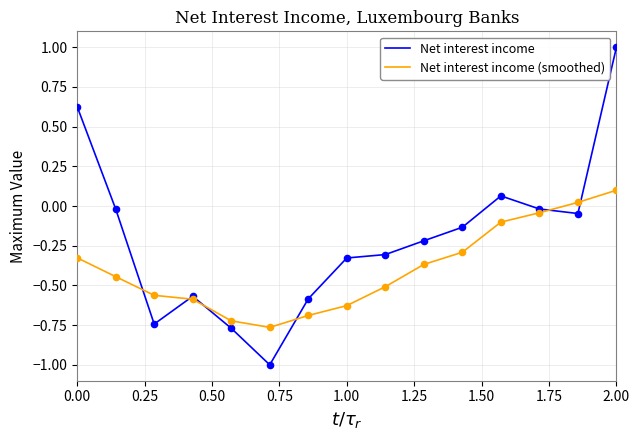

Which series has the largest range (max minus min)?

Net interest income